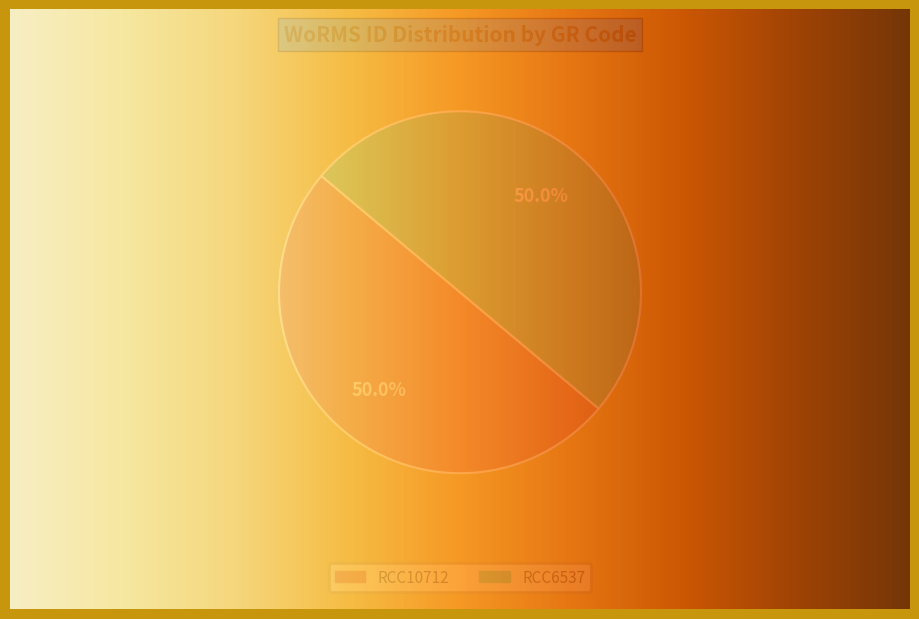

Which slice is the smallest?

RCC10712